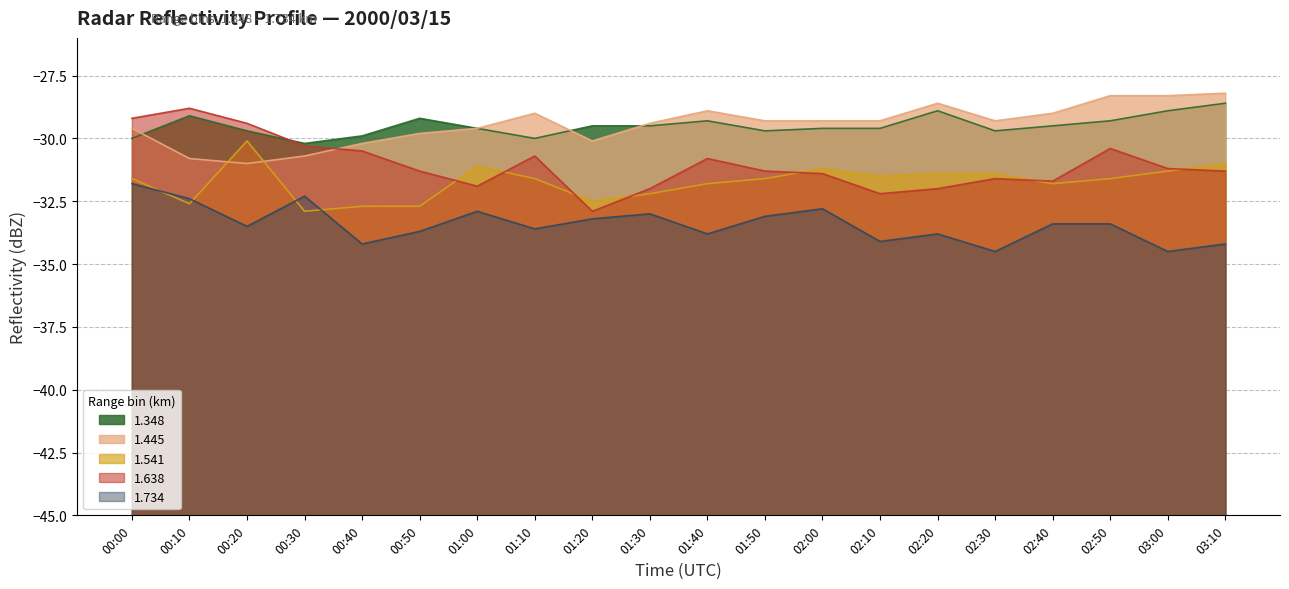

At 00:00, list the series in order from smallest to largest.

1.734, 1.541, 1.348, 1.445, 1.638